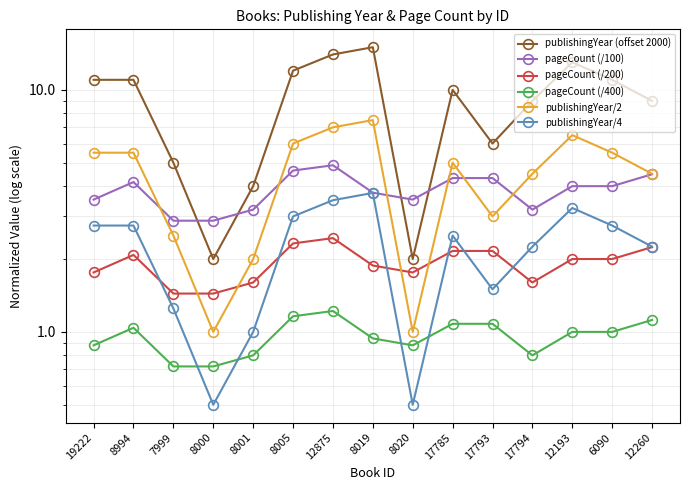

What is the label of the 14th point from the left?

6090